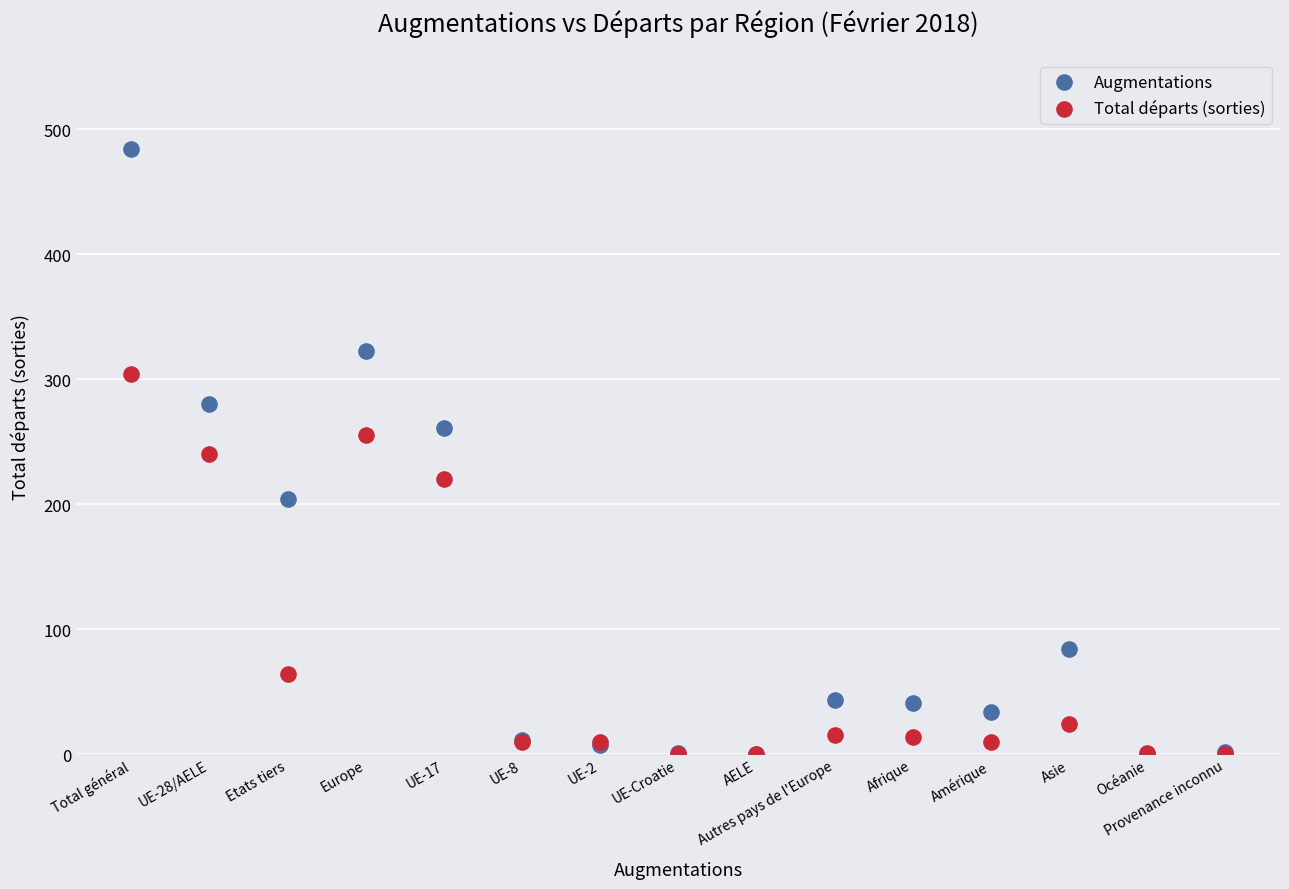

What are all the series names shown in the legend?

Augmentations, Total départs (sorties)